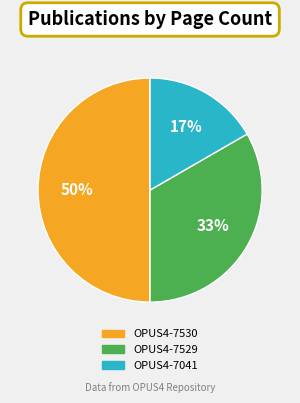

Which category has the biggest portion of the pie?

OPUS4-7530